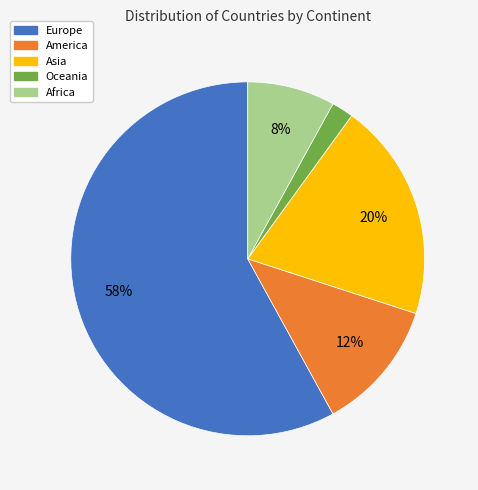

Between Asia and Europe, which is larger?

Europe